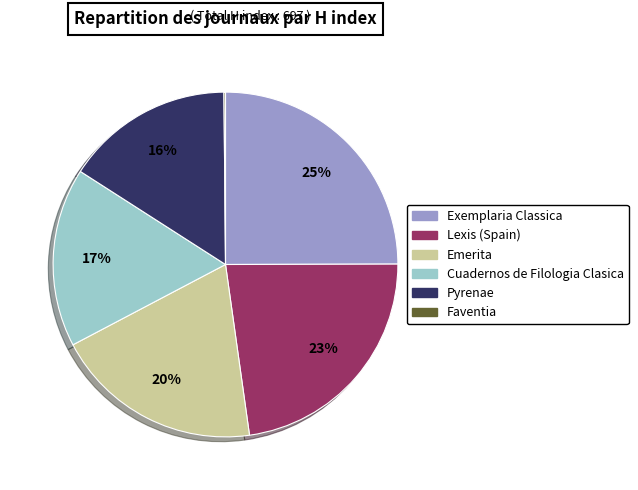

To the nearest percent, what portion does Lexis (Spain) represent?

23%